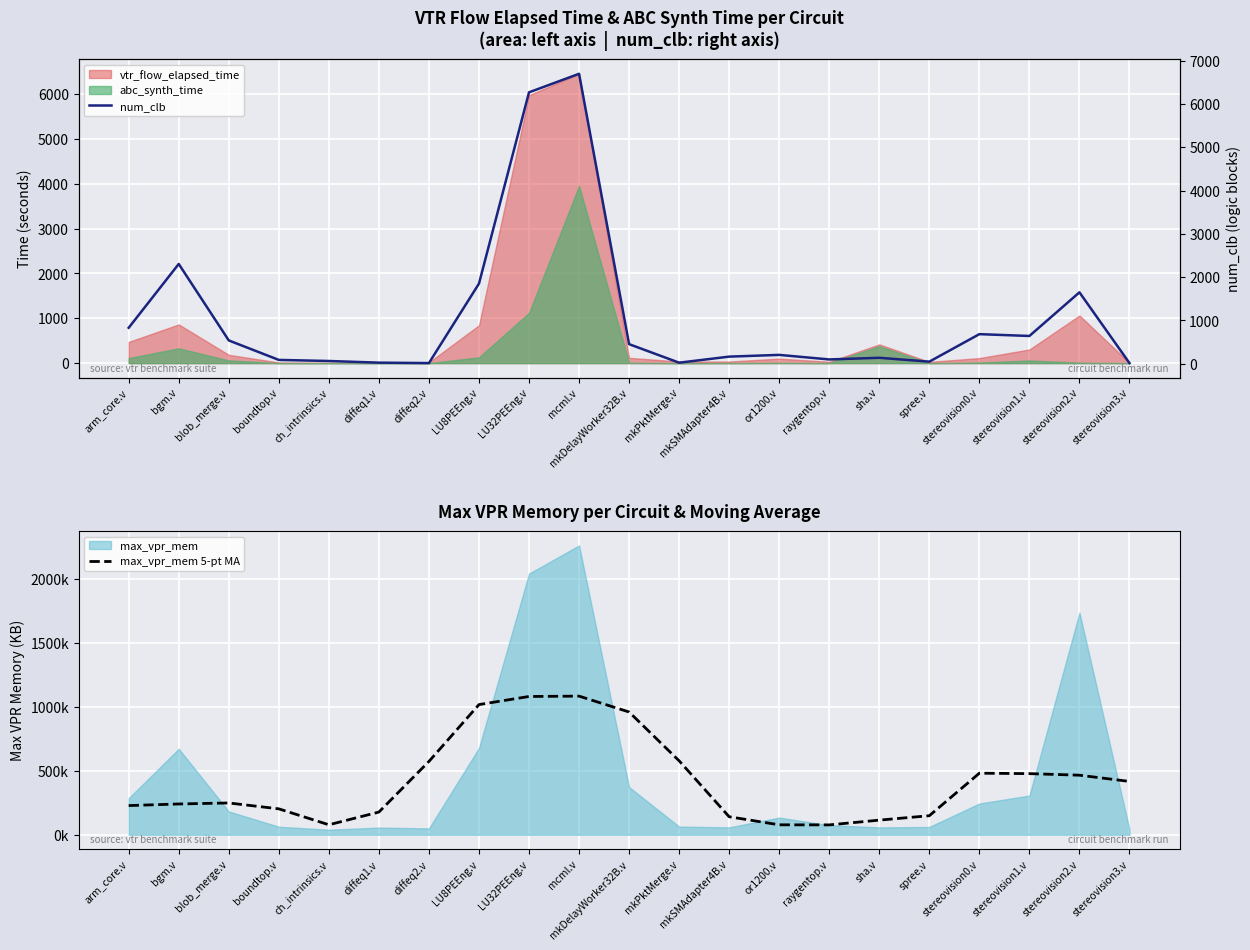

What is the label of the 5th point from the left?

ch_intrinsics.v